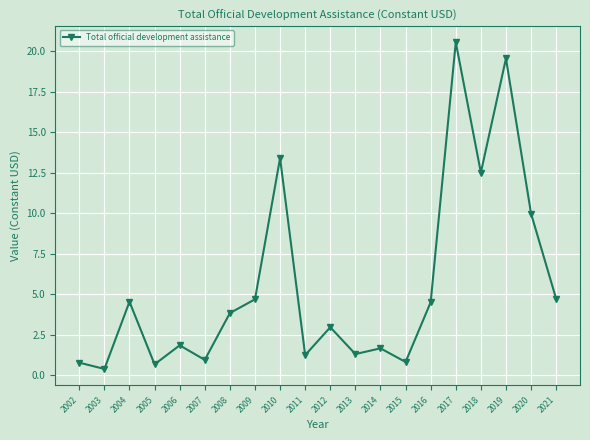

What is the value of the 8th point from the left?

4.7